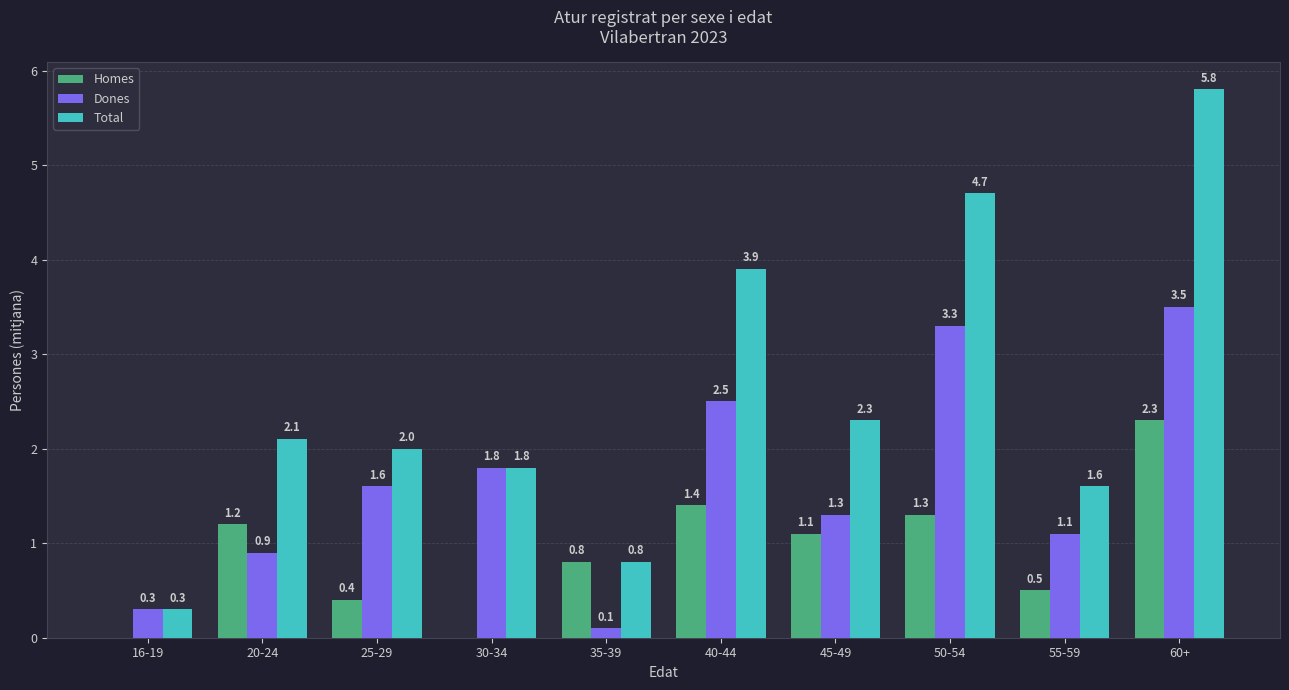

Is it true that Homes equals 0.8 at 35-39?

True